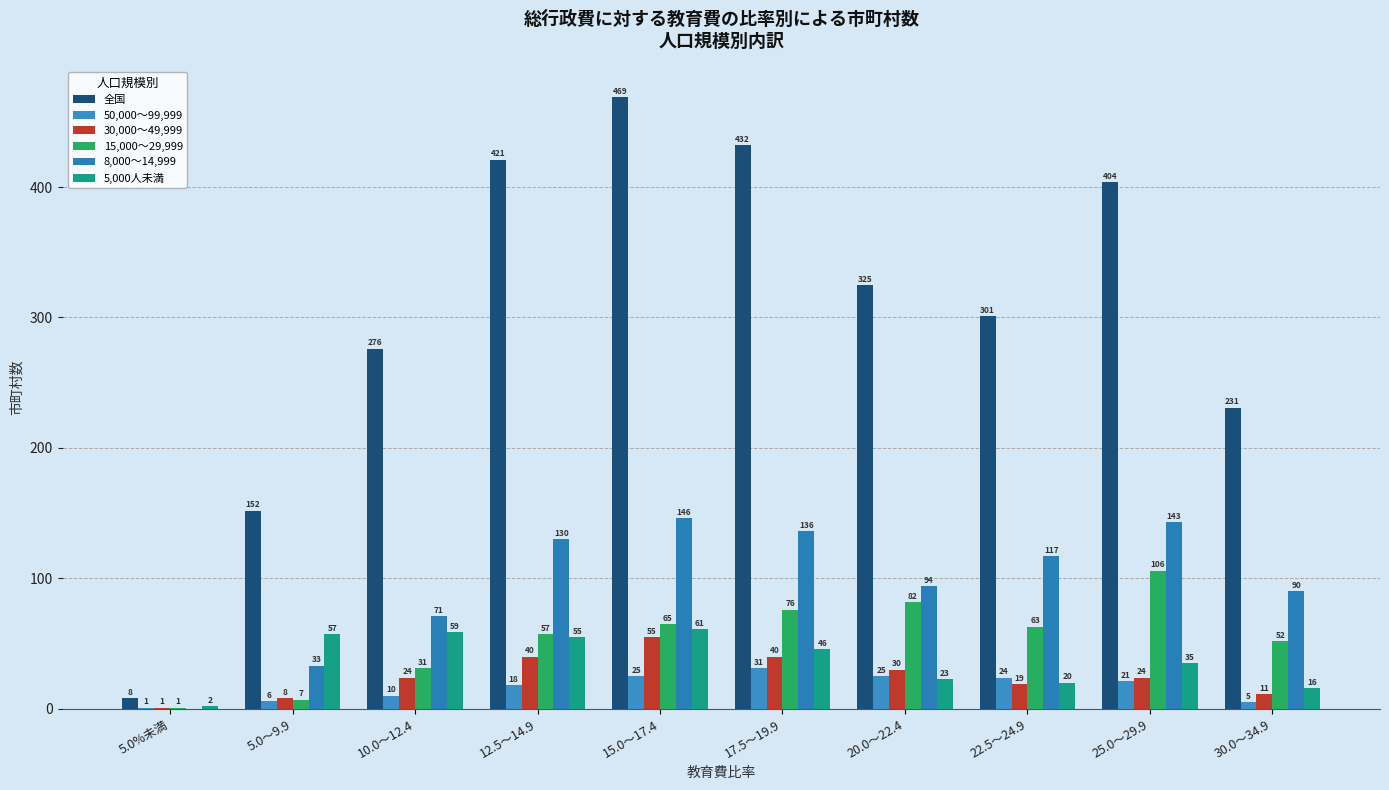

What is the sum of all 8,000～14,999 values?

960